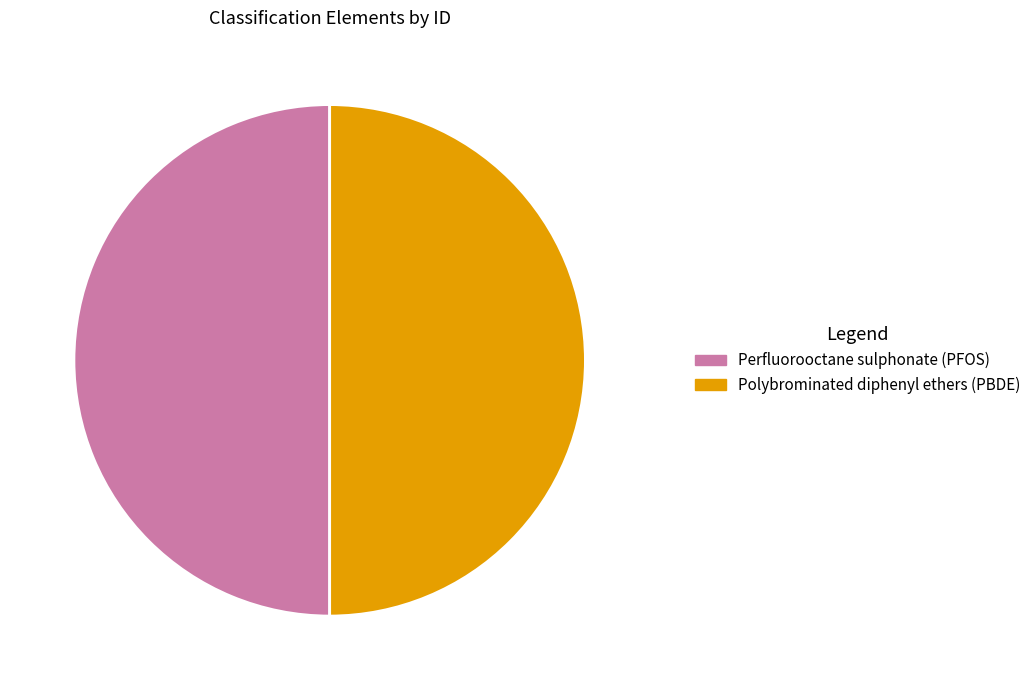

Do Perfluorooctane sulphonate (PFOS) and Polybrominated diphenyl ethers (PBDE) together represent more than half of the pie?

Yes